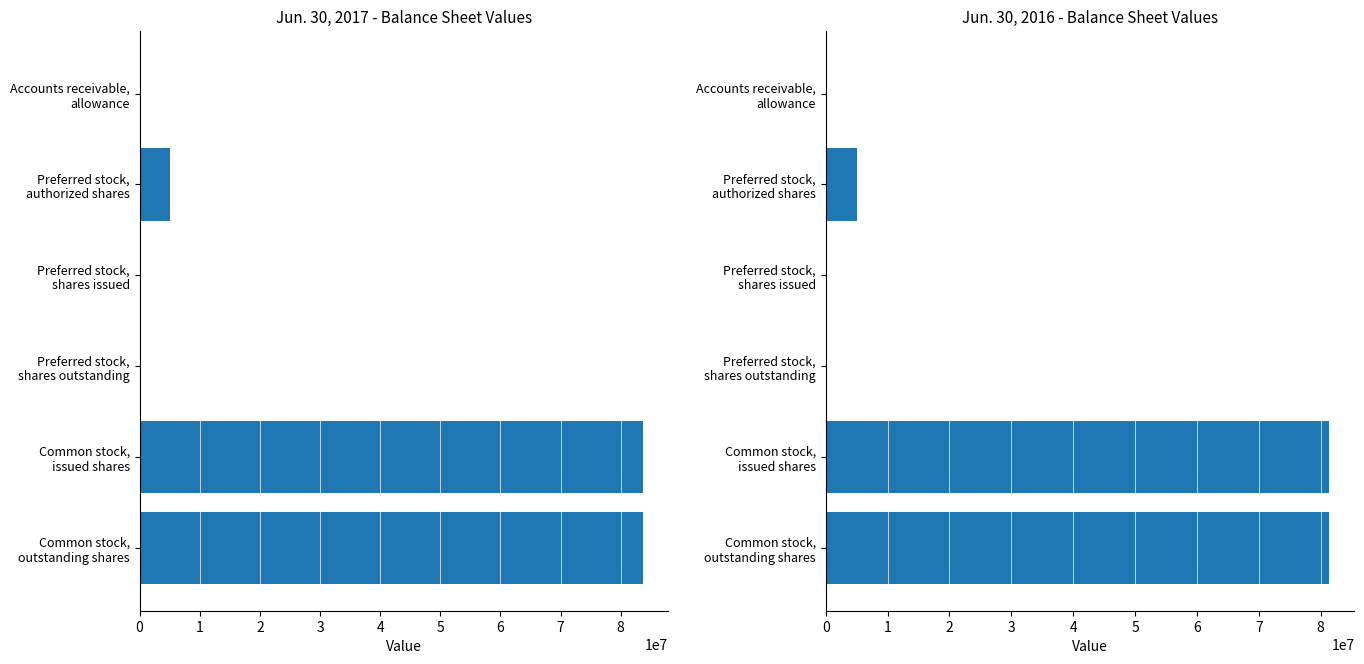

The value of Jun. 30, 2017 at 4 is 83739804. True or false?

True